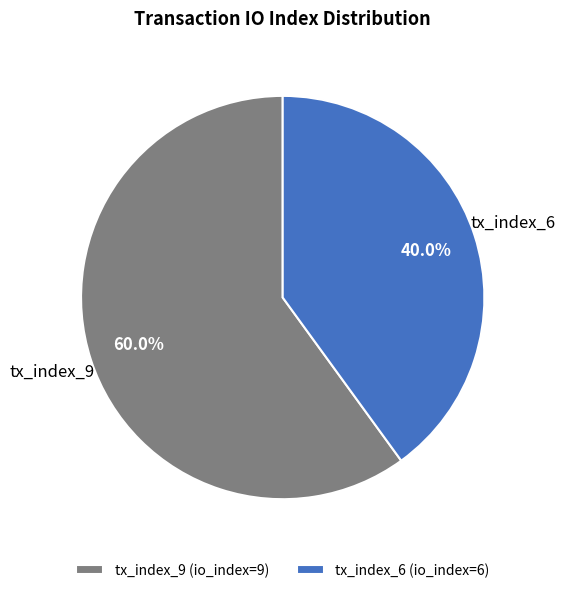

What percentage is the tx_index_6 slice, to the nearest percent?

40%